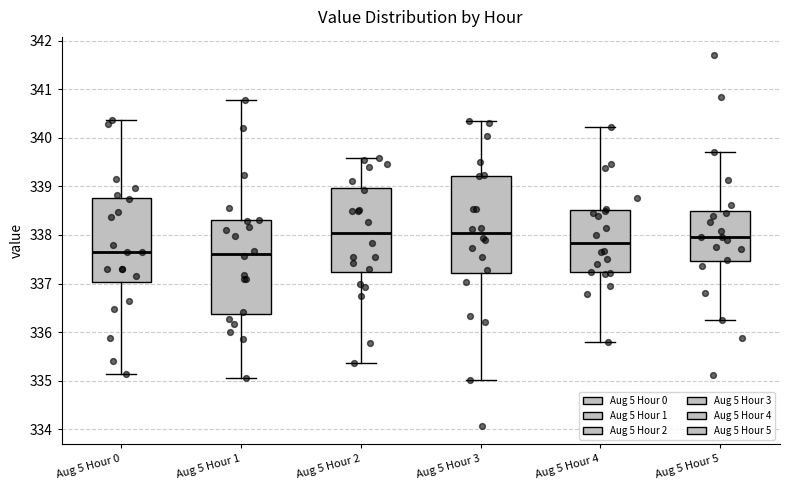

Reading left to right, transcribe this box plot: for each box, give where its median line is, the range the box spans, and where its two whiskers end, as read against the y-axis. The values are not printed on the chart, so give them approximately, as read against the axis.

Aug 5 Hour 0: median 337.6, box 337.0 to 338.8, whiskers 335.1 to 340.4
Aug 5 Hour 1: median 337.6, box 336.4 to 338.3, whiskers 335.1 to 340.8
Aug 5 Hour 2: median 338.0, box 337.2 to 339.0, whiskers 335.4 to 339.6
Aug 5 Hour 3: median 338.0, box 337.2 to 339.2, whiskers 335.0 to 340.3
Aug 5 Hour 4: median 337.8, box 337.2 to 338.5, whiskers 335.8 to 340.2
Aug 5 Hour 5: median 338.0, box 337.5 to 338.5, whiskers 336.2 to 339.7